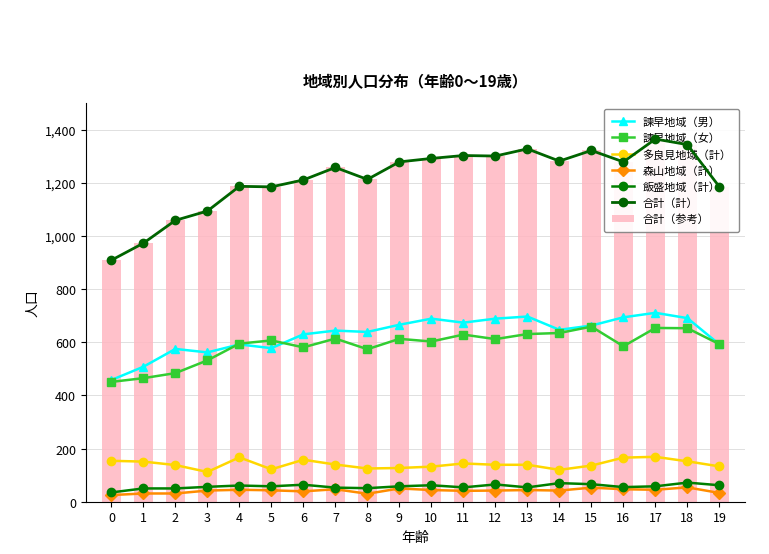

What is the value of the 森山地域（計） bar at the 13th from the left?

42